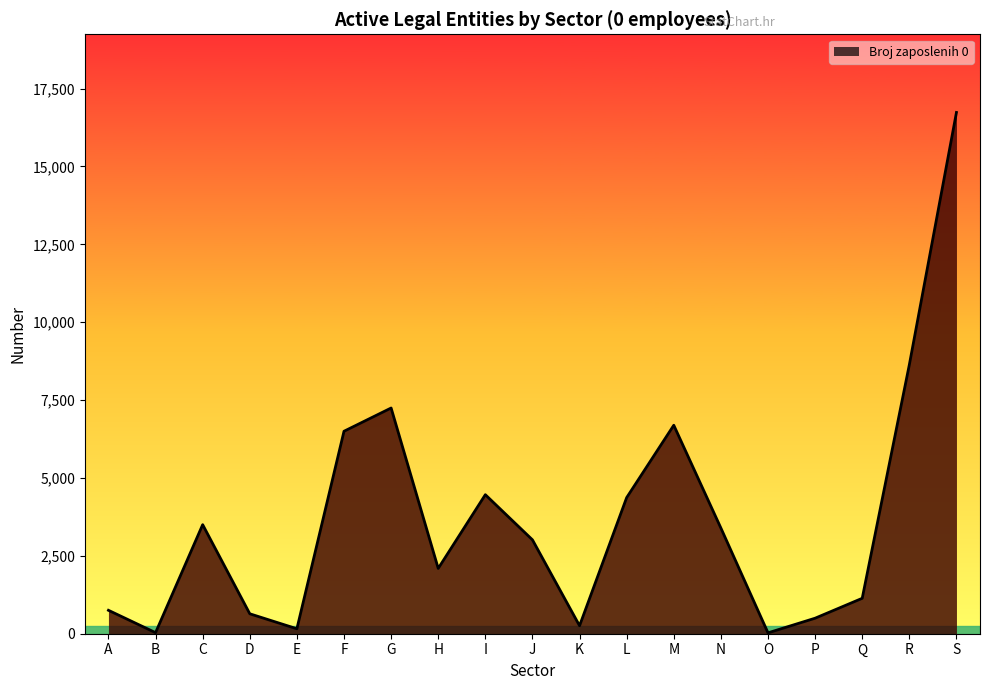

What is the maximum value shown in the chart?

16734